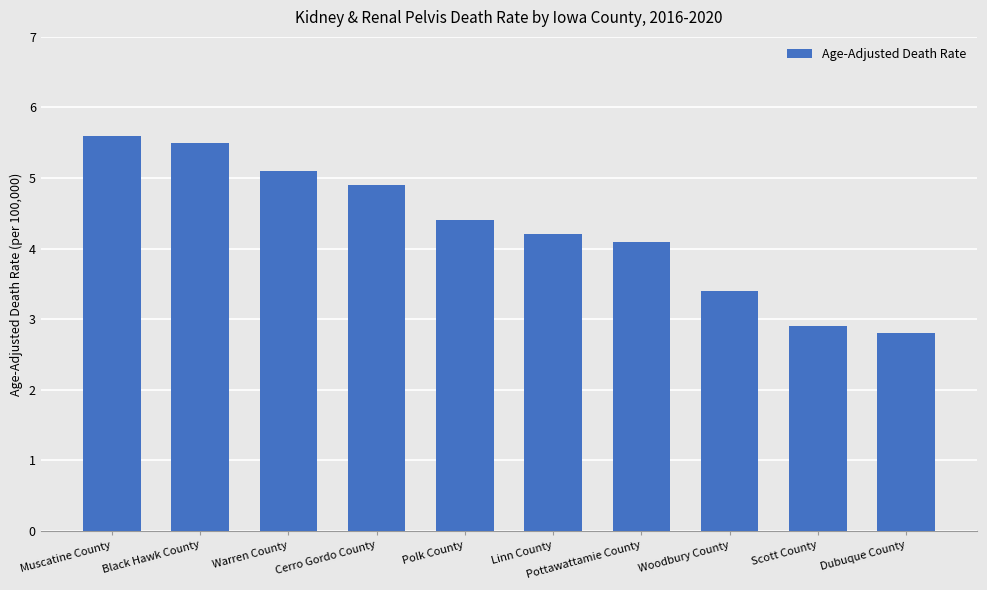

Reading left to right, transcribe all the data shown in this chart.

Muscatine County=5.6	Black Hawk County=5.5	Warren County=5.1	Cerro Gordo County=4.9	Polk County=4.4	Linn County=4.2	Pottawattamie County=4.1	Woodbury County=3.4	Scott County=2.9	Dubuque County=2.8